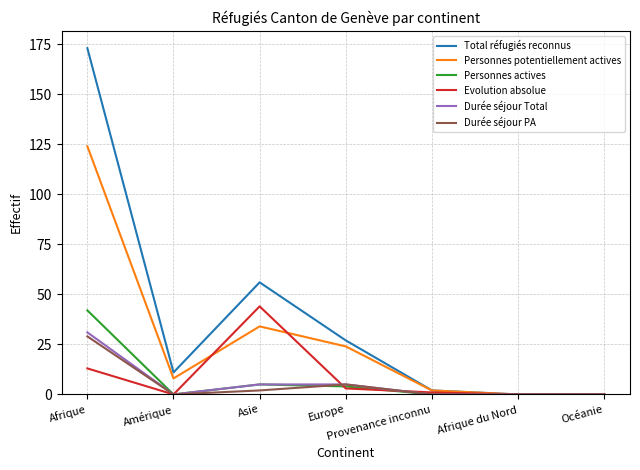

What is the maximum value for Personnes potentiellement actives?

124